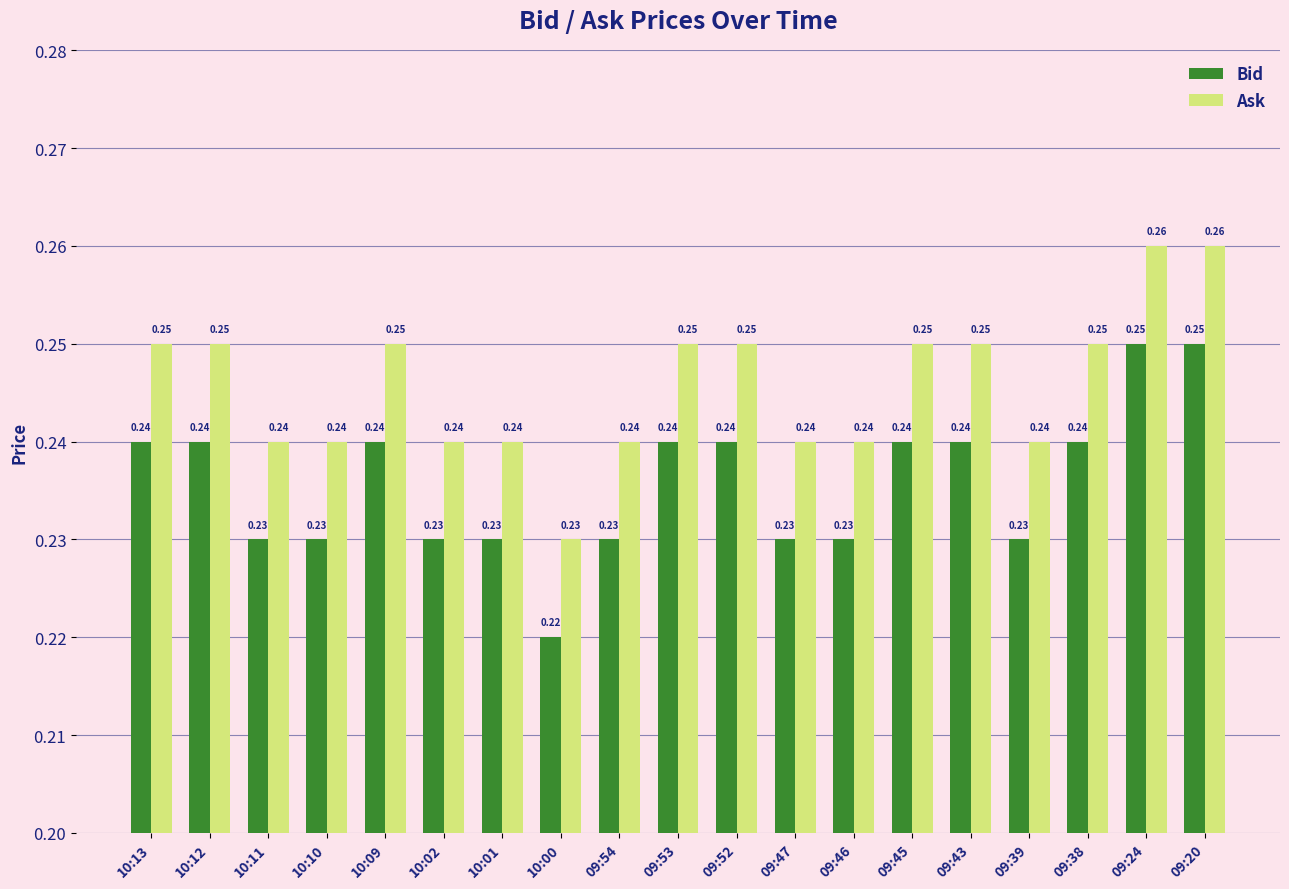

What is the sum of the Bid values at 09:54 and 09:20?

0.5